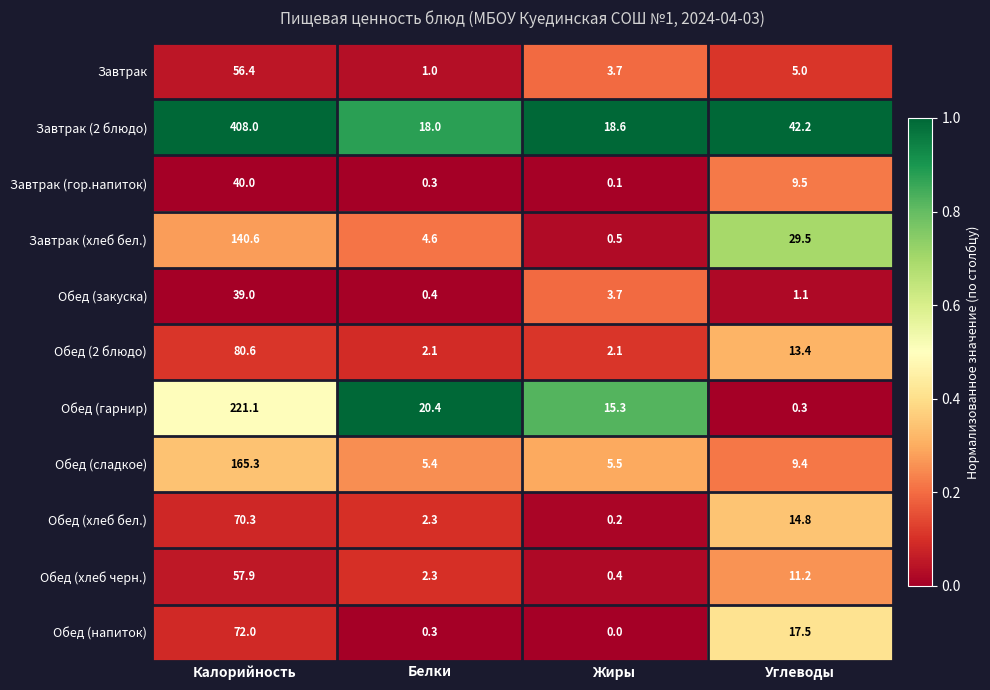

Where does the Обед (гарнир) series first go above 20?

Калорийность